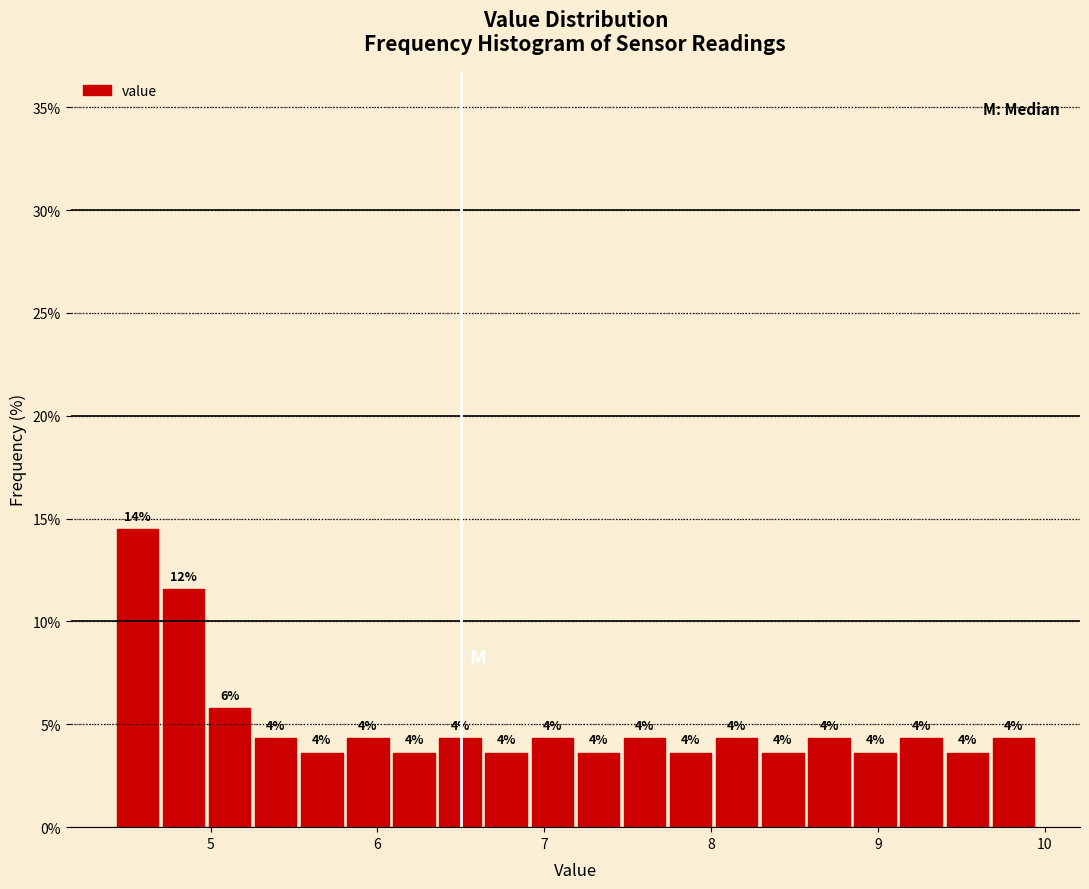

Read against the x-axis, roughly where is the centre of the tallest bar?

4.6